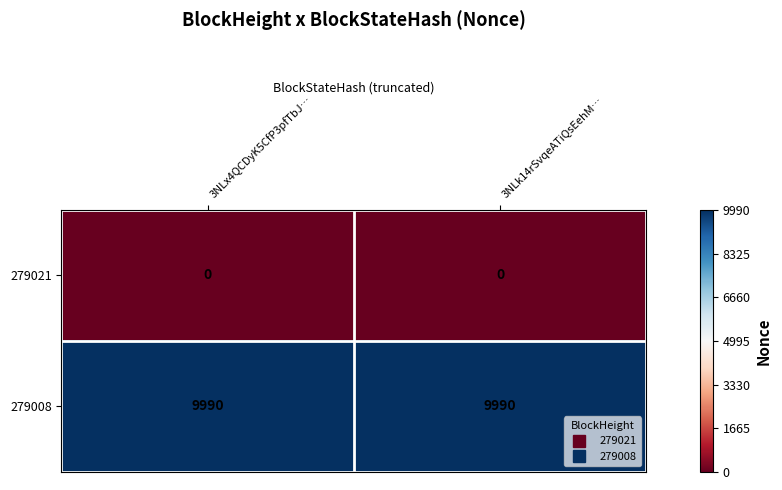

Reading left to right, transcribe all the data shown in this chart.

279021: 3NLx4QCDyK5CfP3pfTbJ…=0	3NLk14rSvqeATiQsEehM…=0
279008: 3NLx4QCDyK5CfP3pfTbJ…=9990	3NLk14rSvqeATiQsEehM…=9990